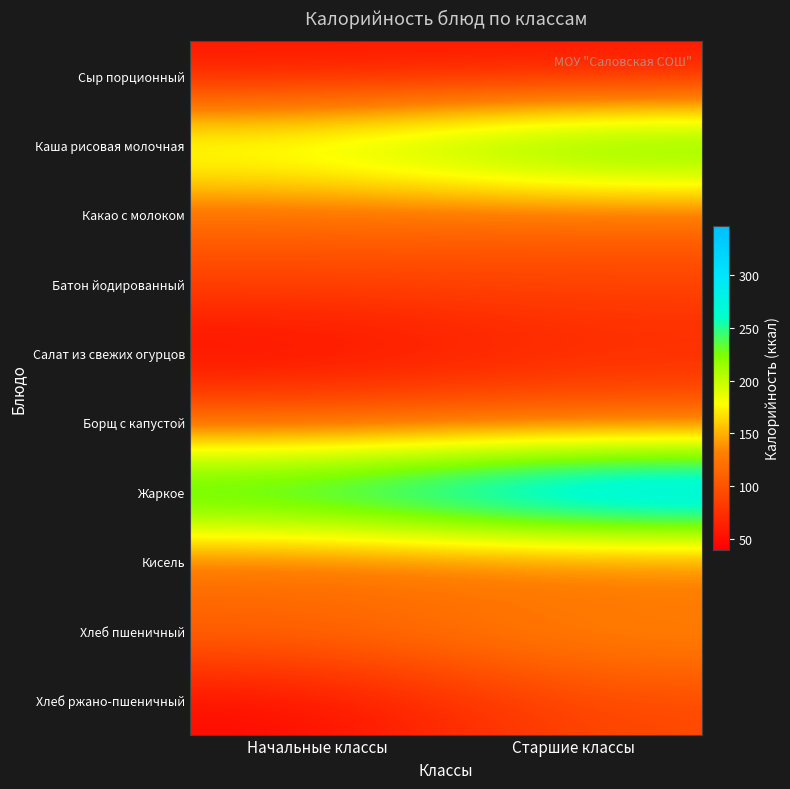

How many distinct data groups are displayed?

10